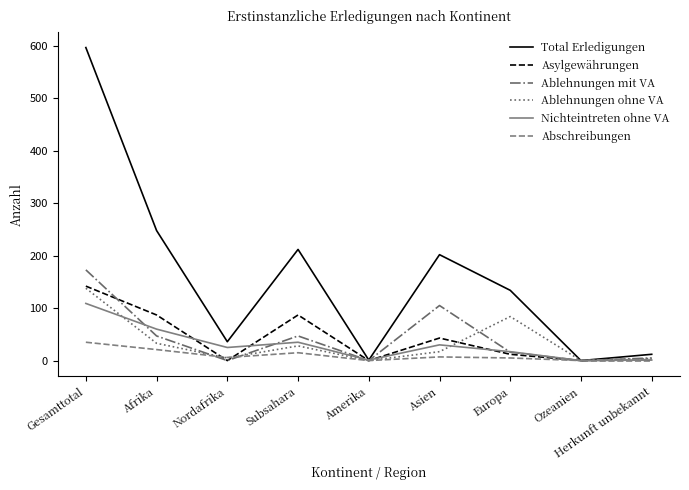

What is the total value across all series at Subsahara?

424